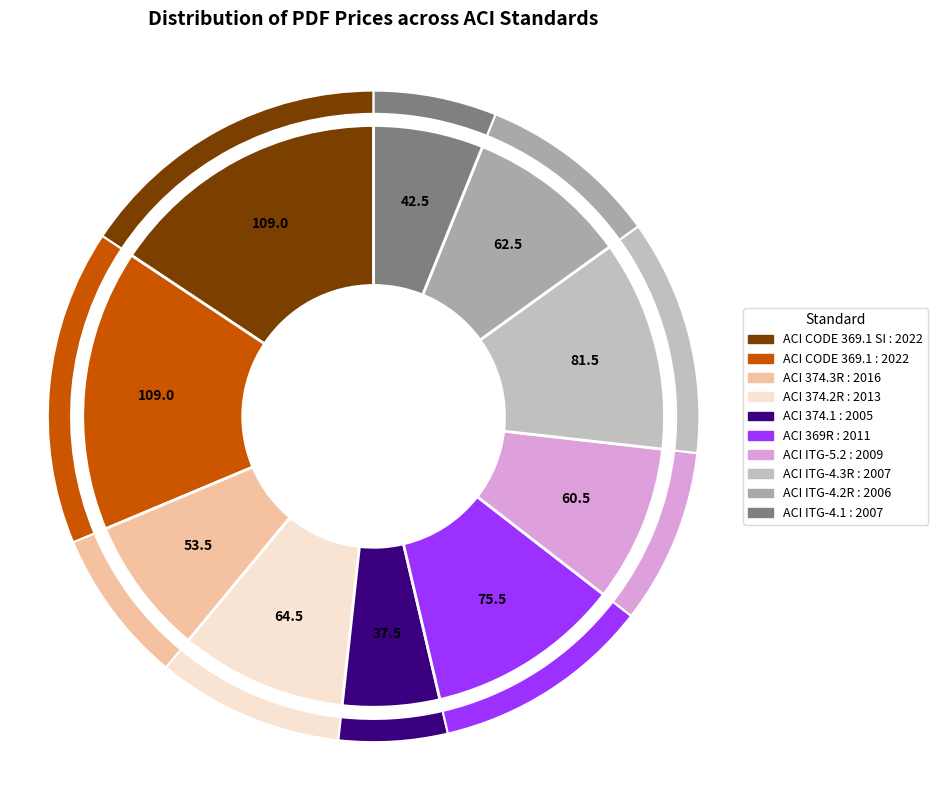

What is the change in value from ACI CODE 369.1 SI : 2022 to ACI ITG-4.3R : 2007?

-27.5